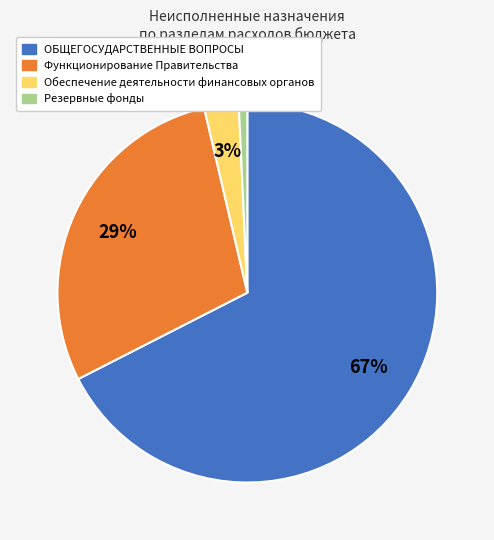

Count the number of slices in the pie.

4